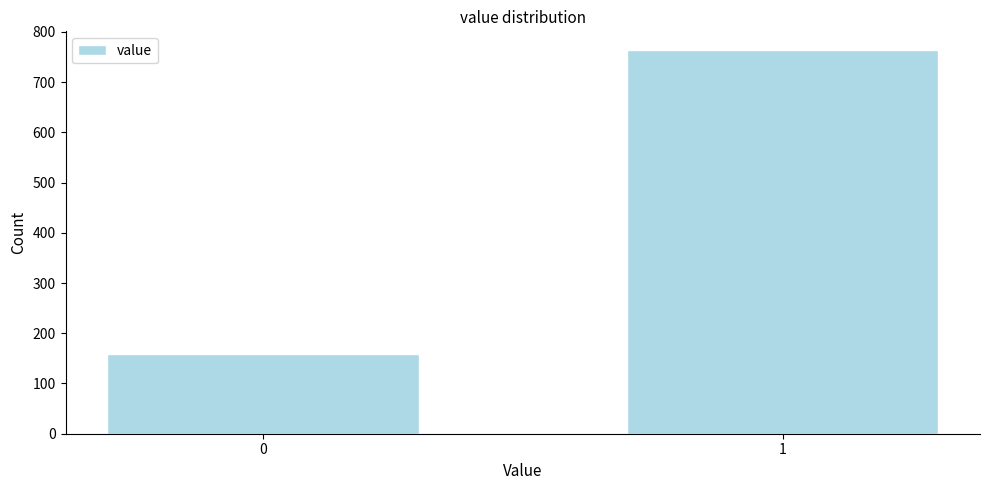

Reading left to right, list all the values displayed in this chart.

159	763